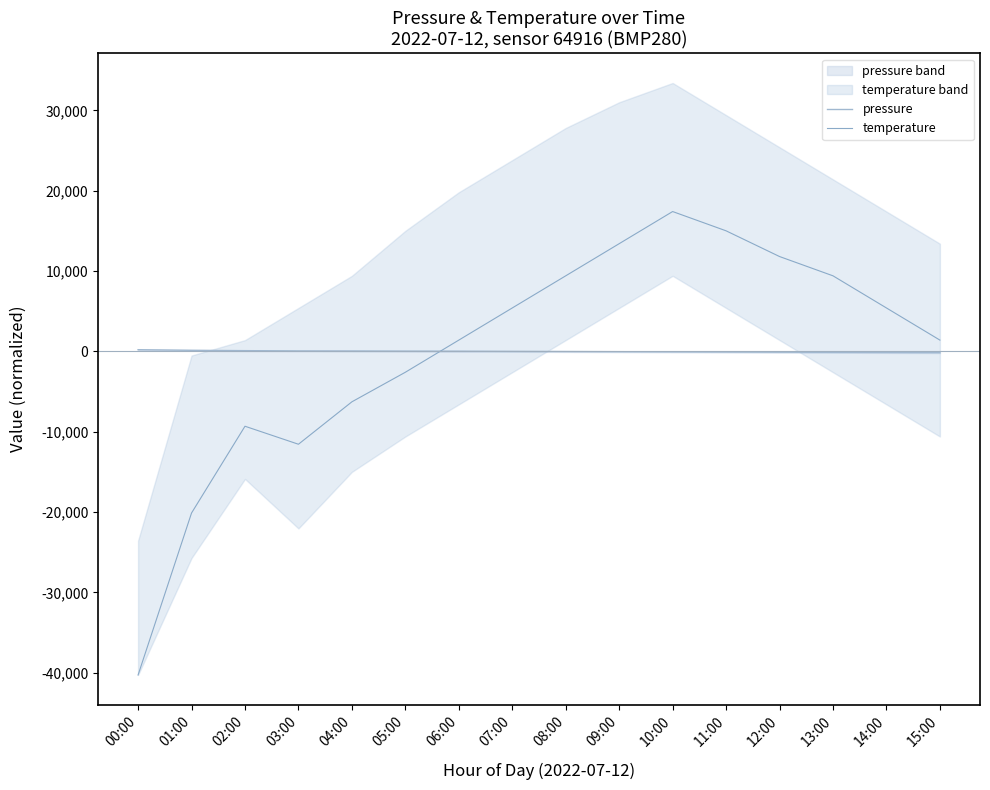

Which series has the largest total across all categories?

temperature